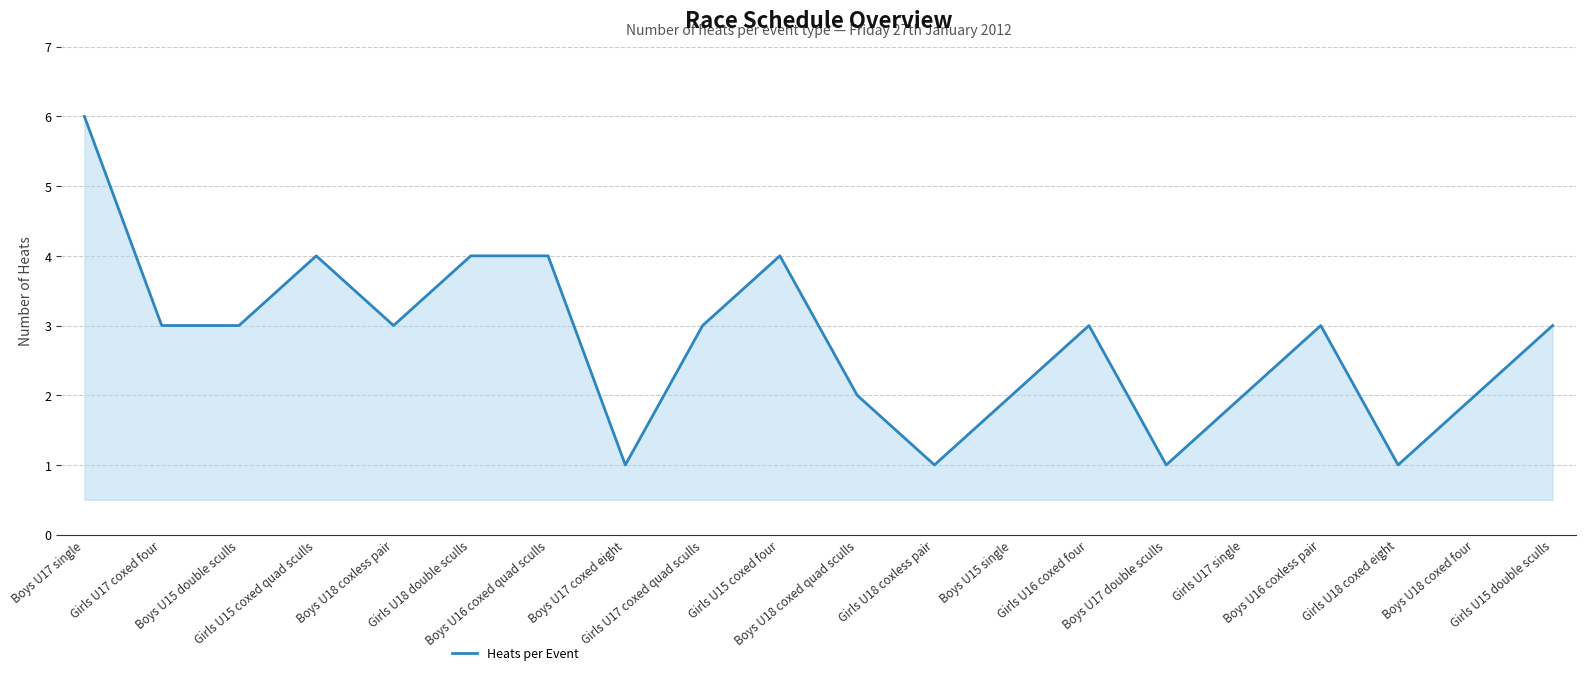

Is it true that the value at Girls U15 double sculls is 4?

False